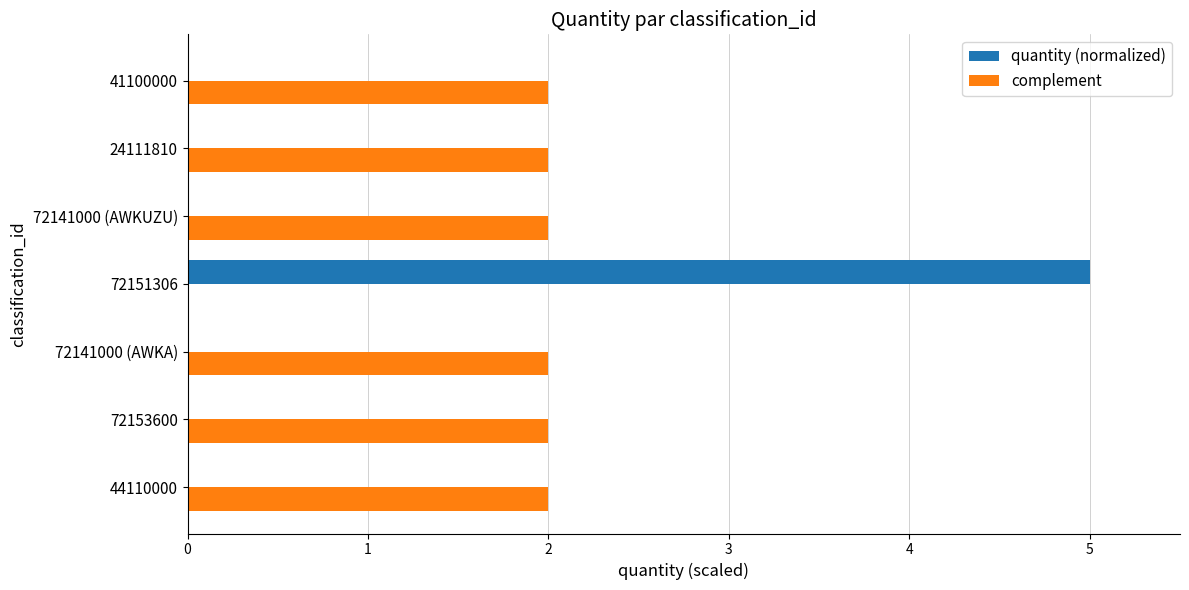

Which series changed the most between 72151306 and 72141000 (AWKUZU)?

quantity (normalized)